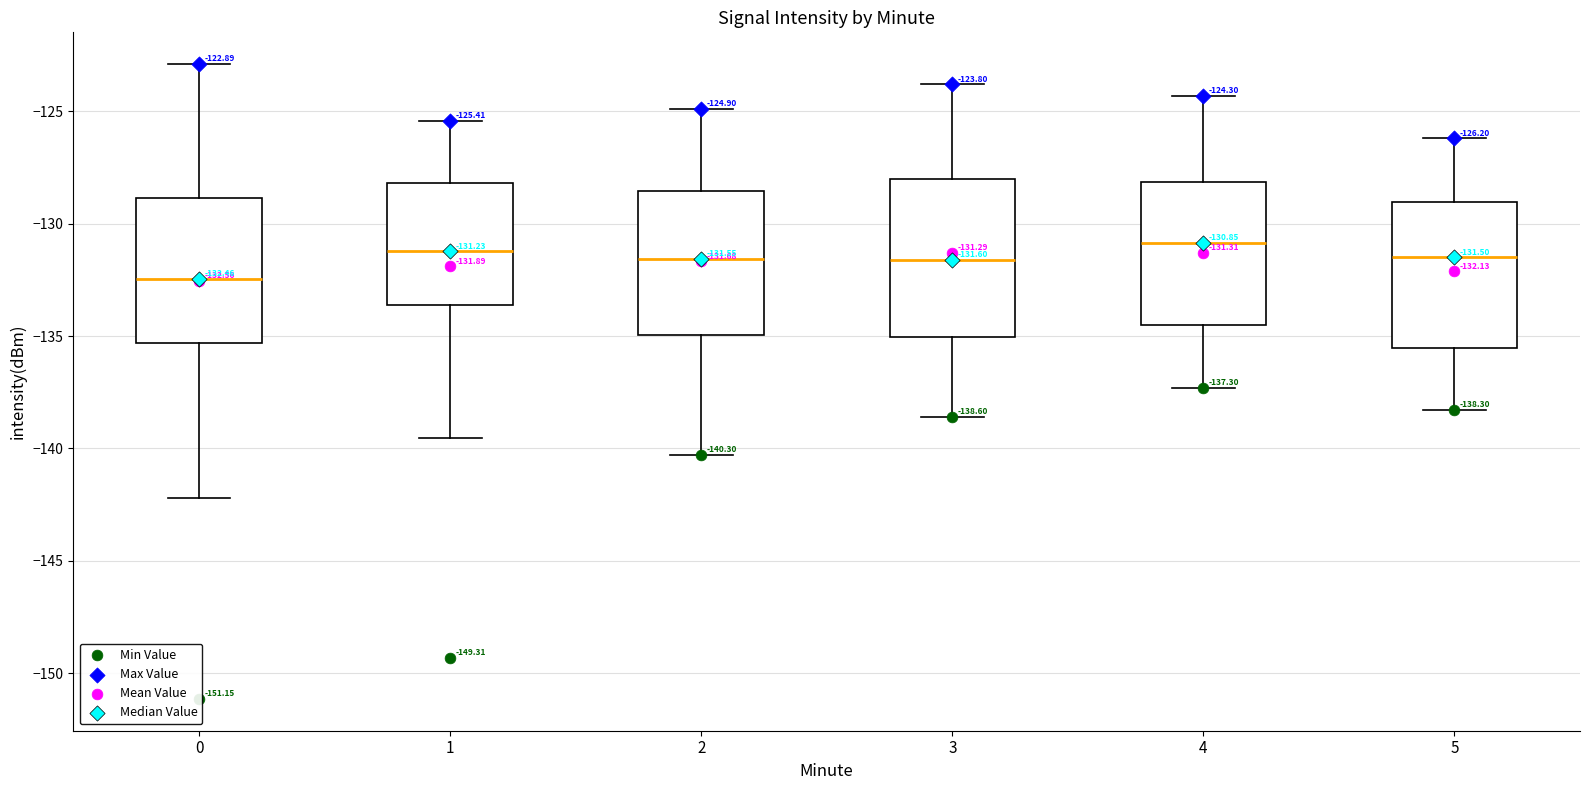

Which box is the tallest, from its lower edge to its upper edge?

3